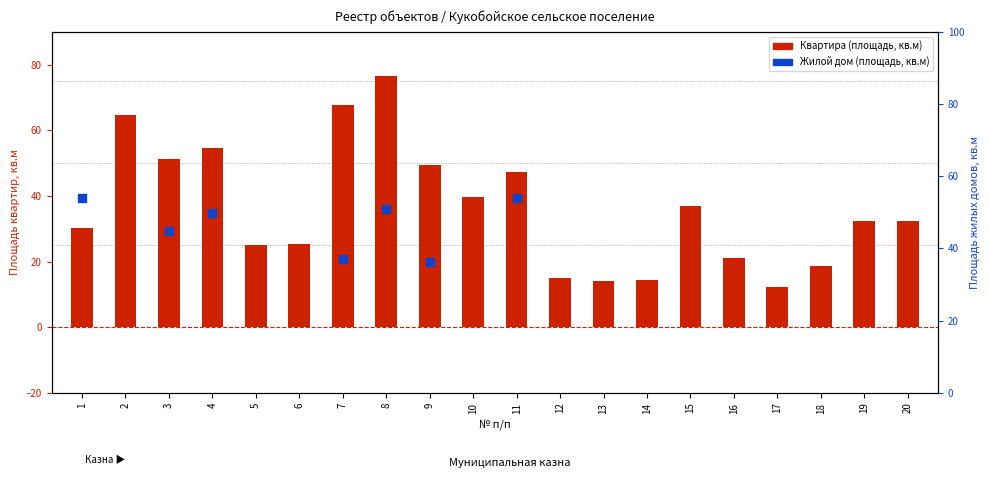

At how many categories does at least one series exceed 19?

15